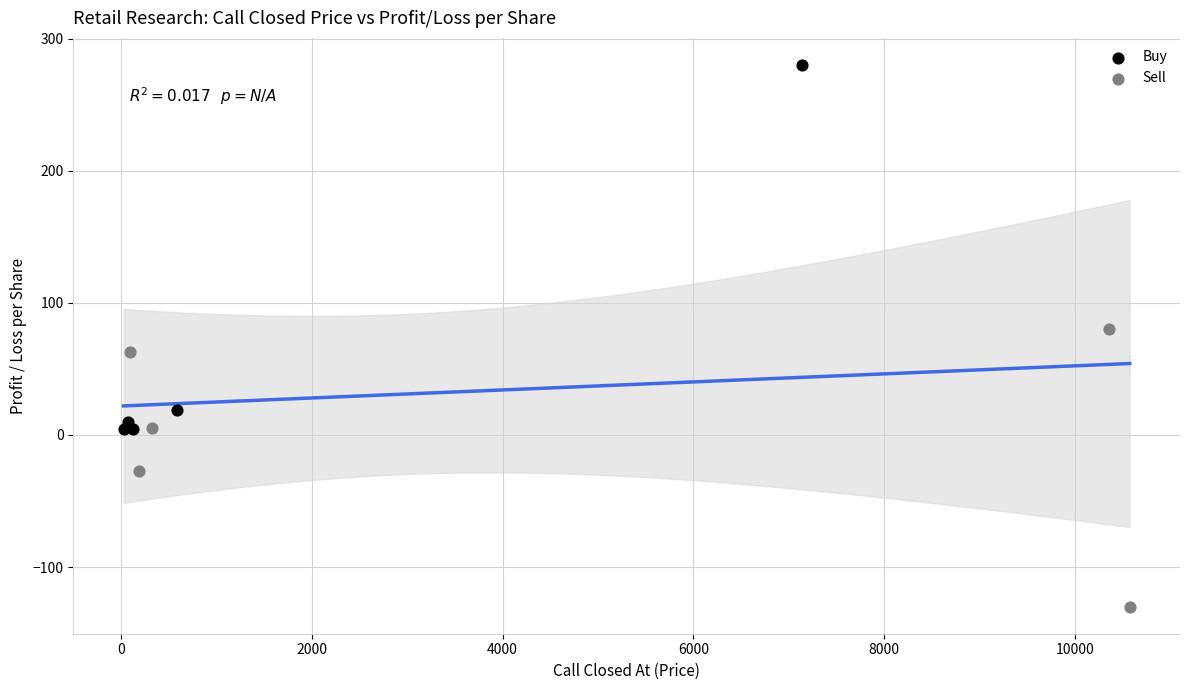

Which series reaches the minimum Y coordinate?

Sell